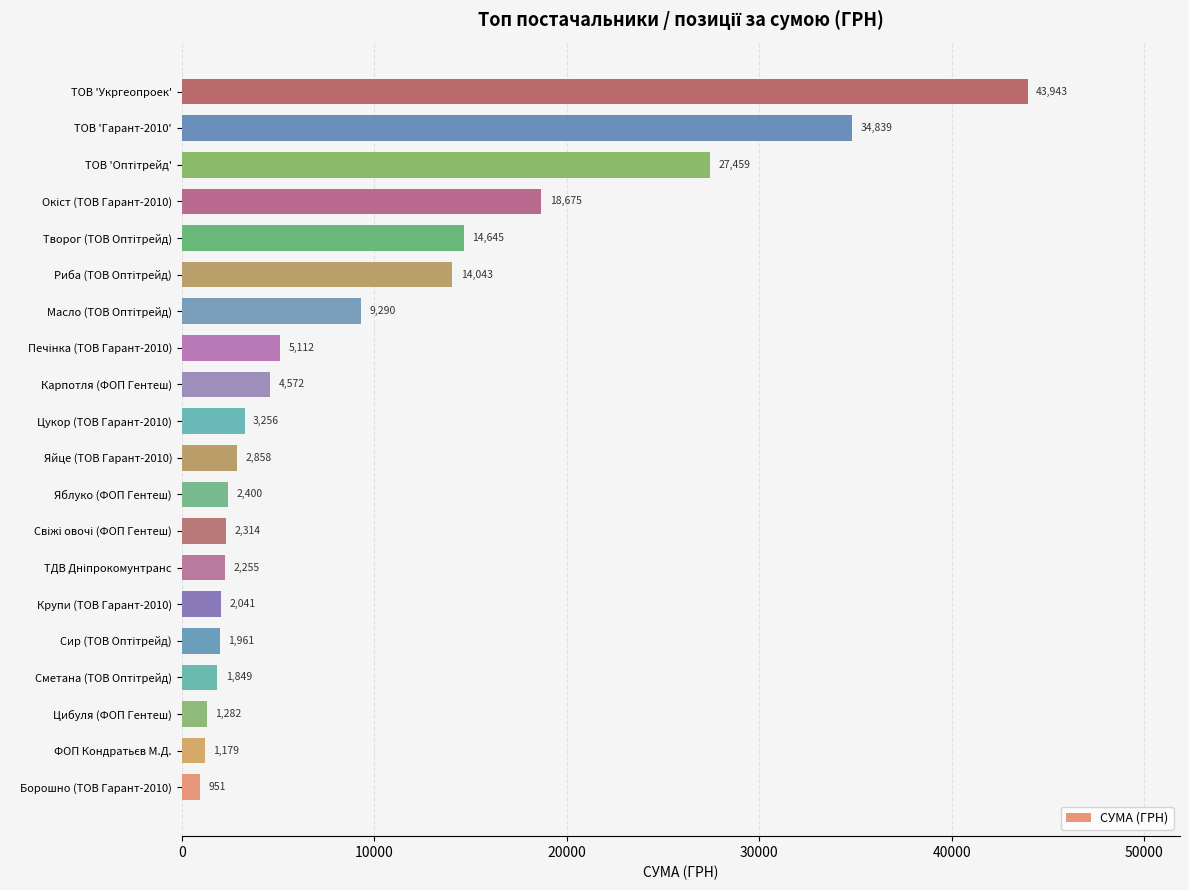

What is the smallest value displayed?

951.0